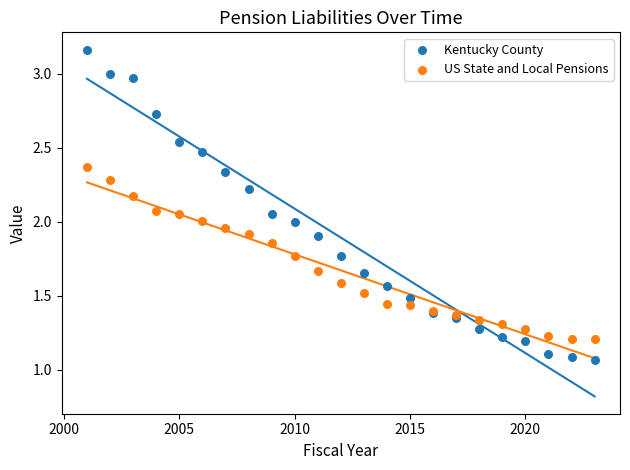

Which series has the widest spread of Y values?

Kentucky County